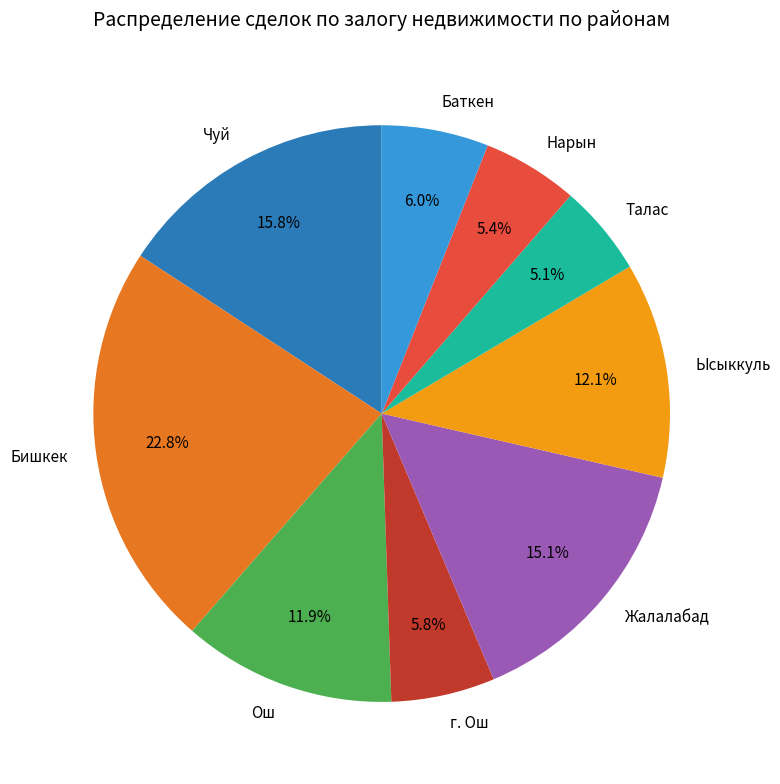

Is there a majority slice in this chart?

No